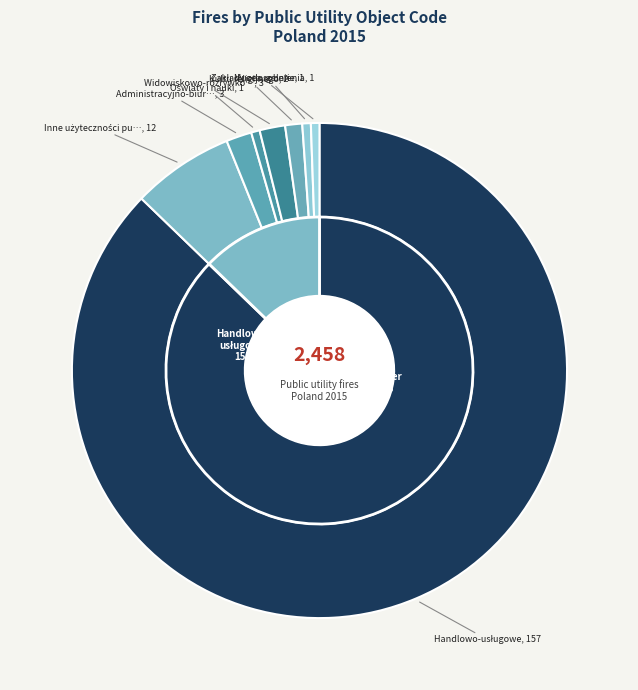

The Inne użyteczności publicznej slice represents 1% of the pie. True or false?

False